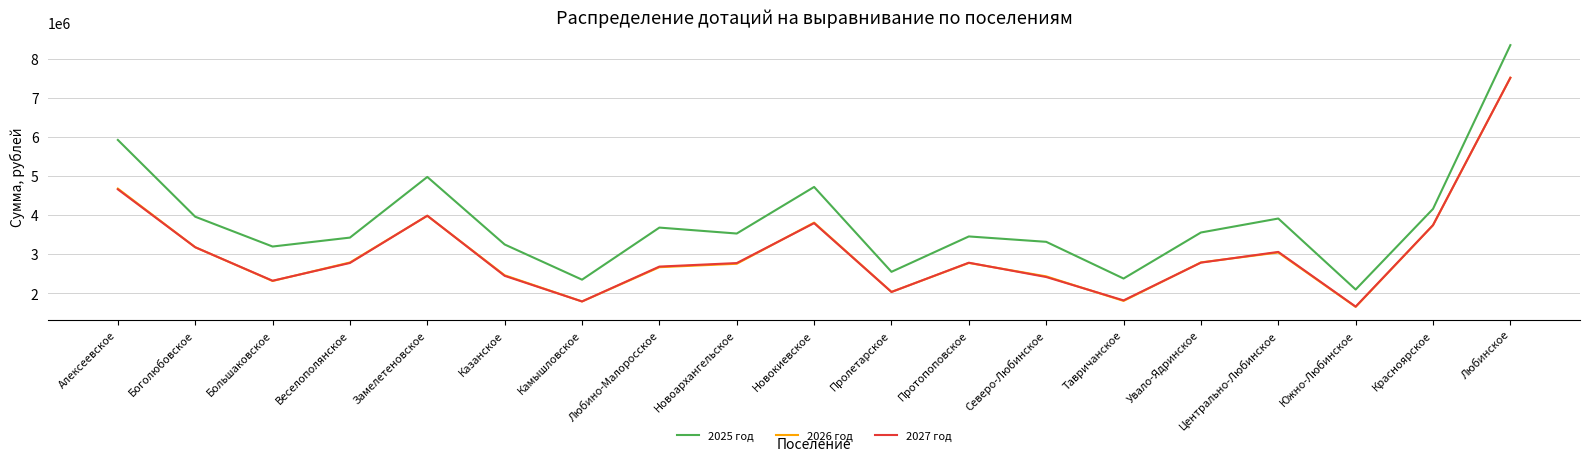

What is the difference between the highest and lowest values at Казанское?

801537.9